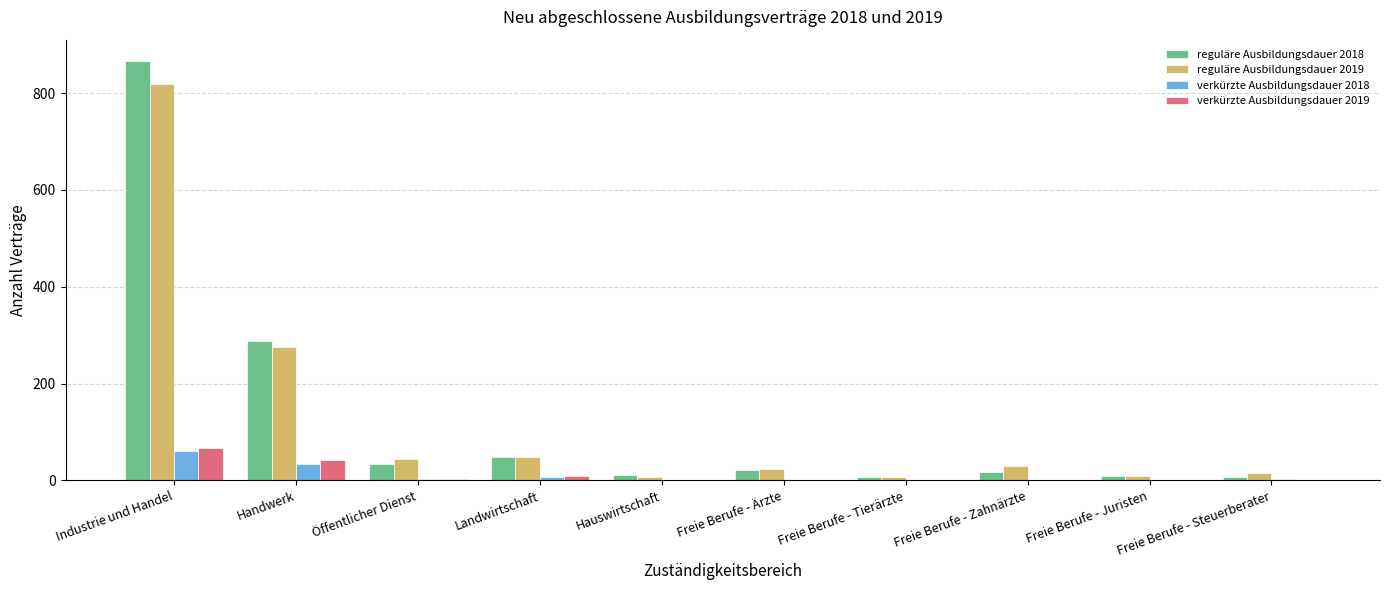

At which label does verkürzte Ausbildungsdauer 2018 reach its peak?

Industrie und Handel